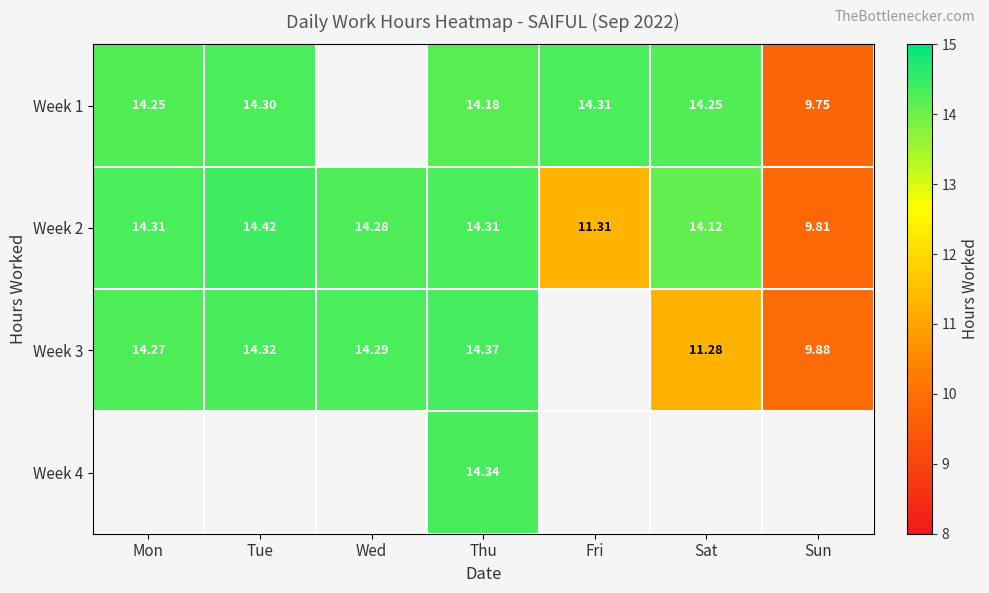

Which series has the largest total across all categories?

Week 2